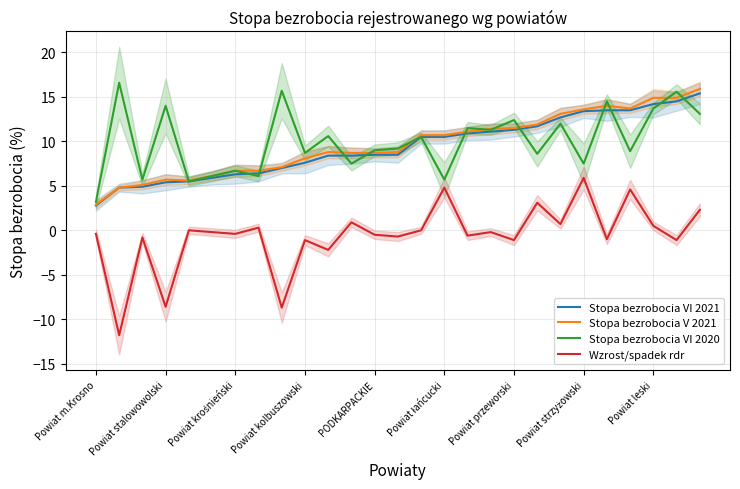

The value of Stopa bezrobocia V 2021 at Powiat kolbuszowski is 8.1. True or false?

True